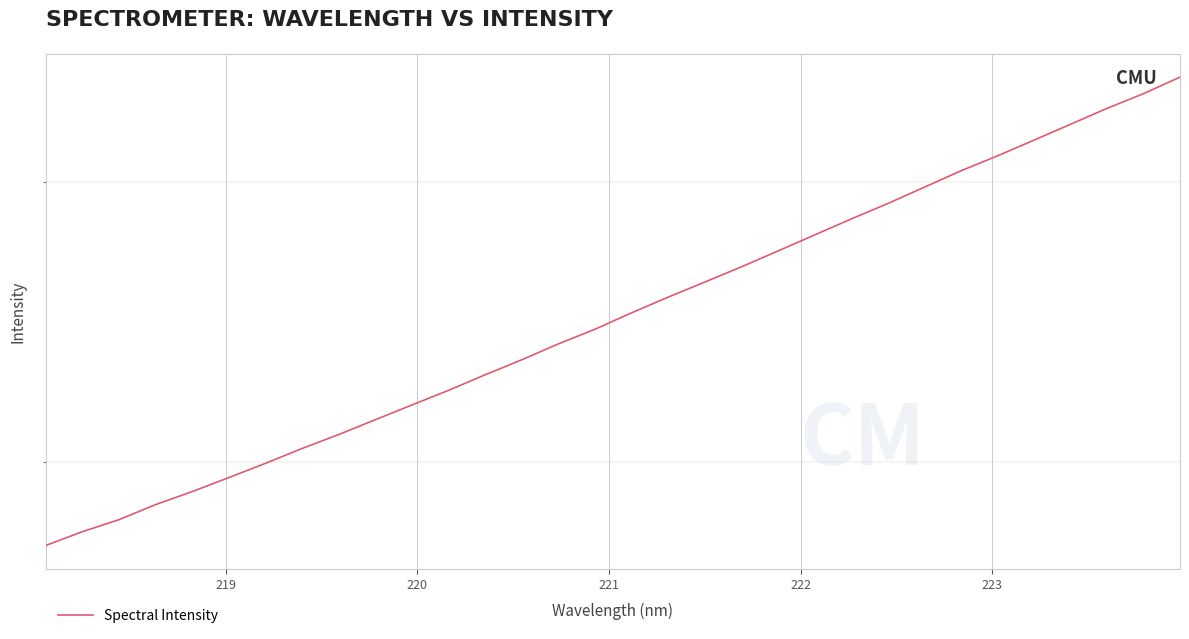

What is the difference between the maximum and minimum values?

1721.6